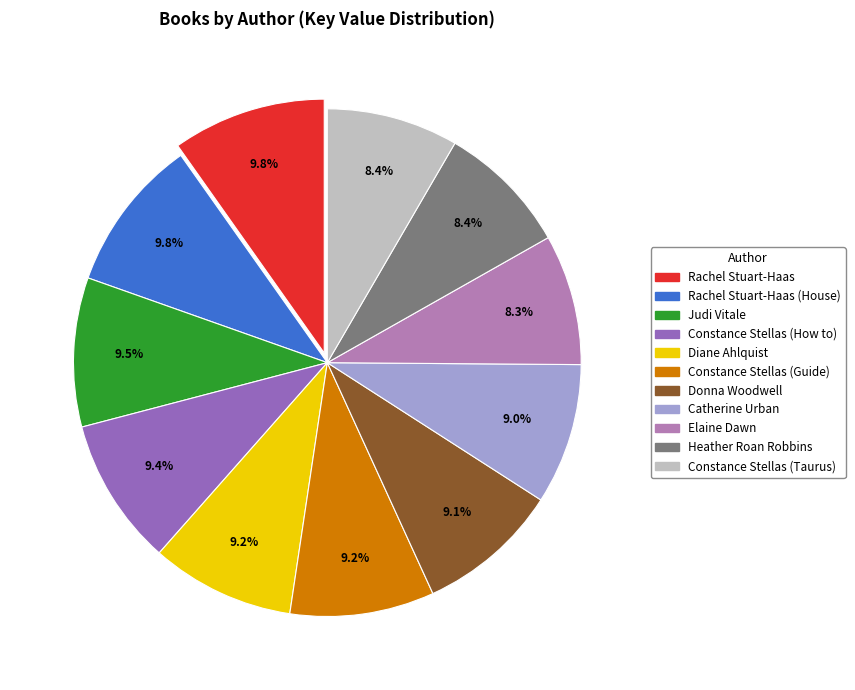

How many segments does this pie chart have?

11